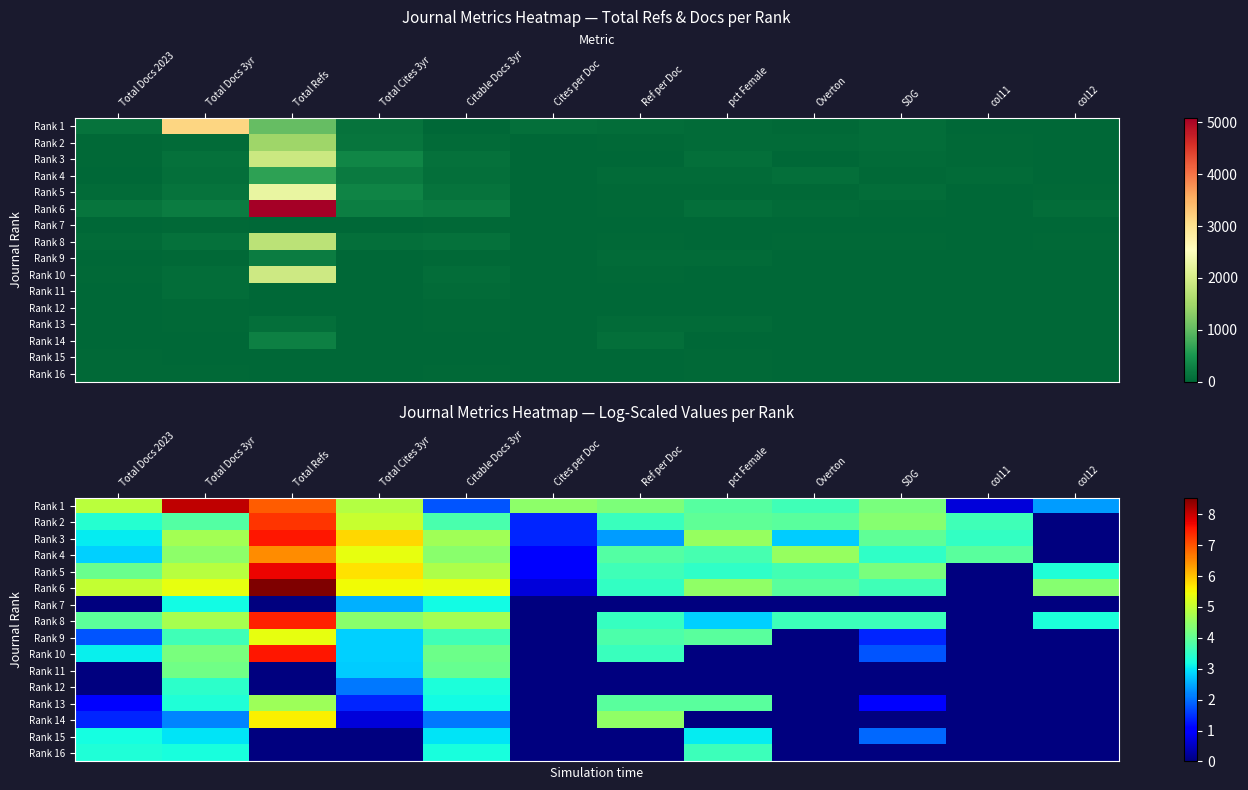

At which category is the sum across all series the highest?

Total Refs